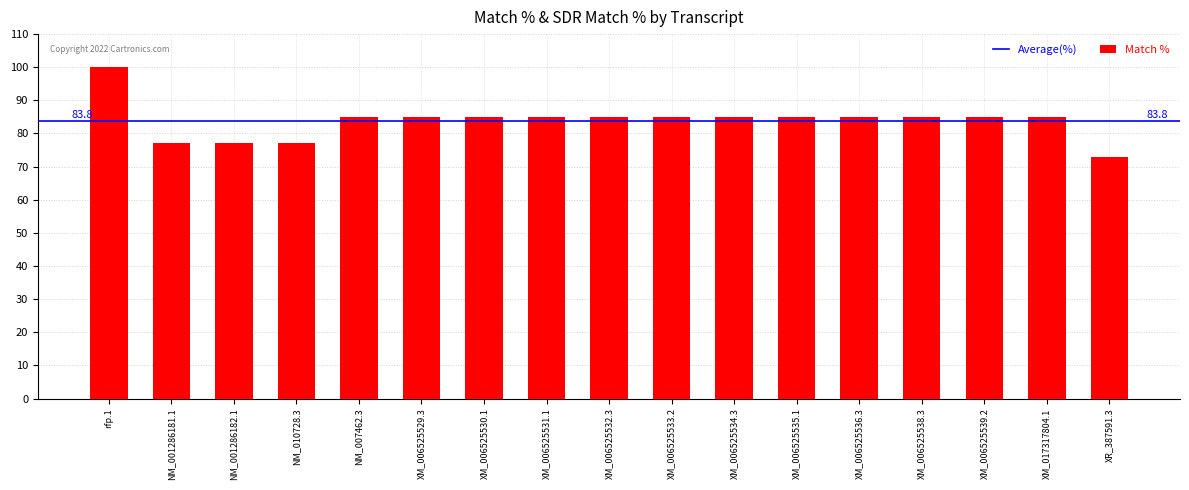

What is the sum of the values at XM_006525530.1 and XM_006525539.2?

170